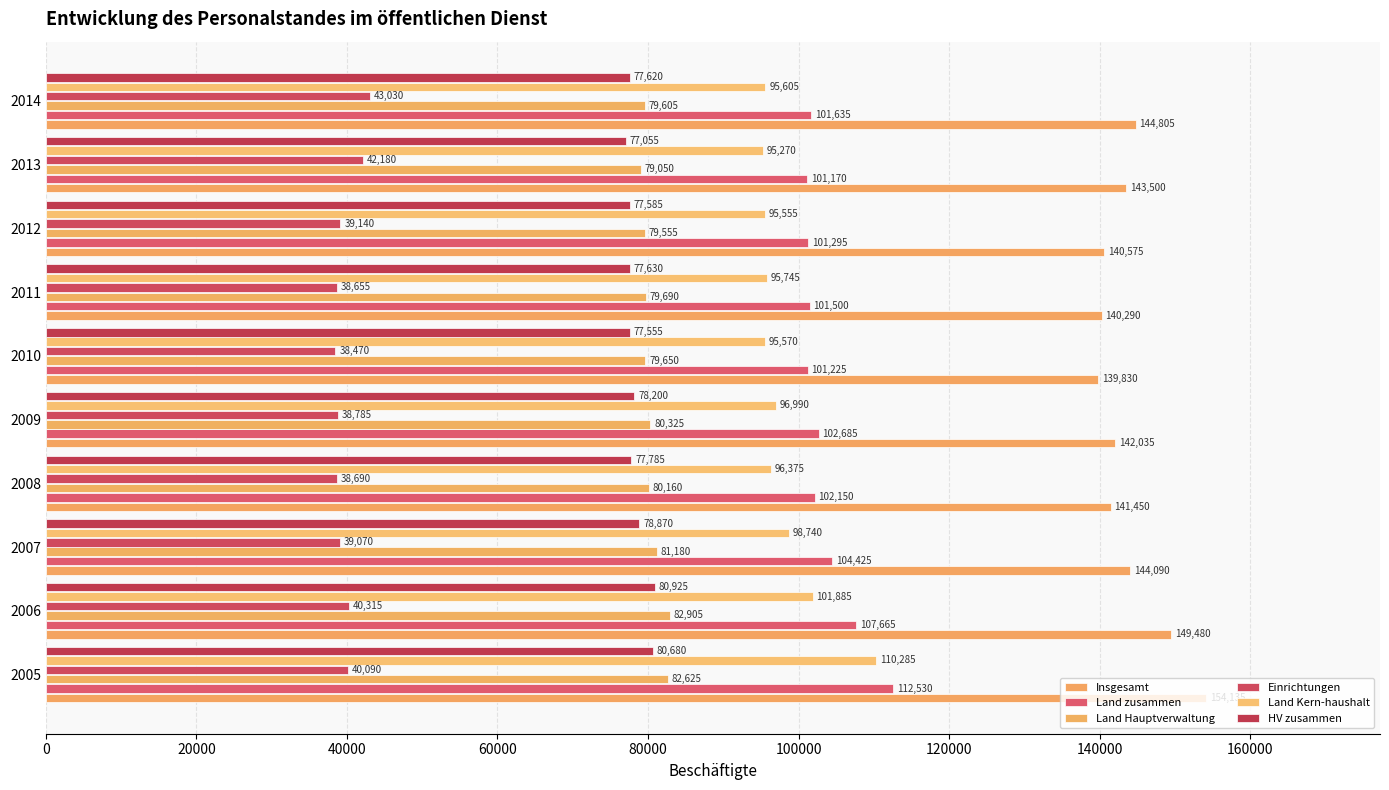

How many data points does each series have?

10